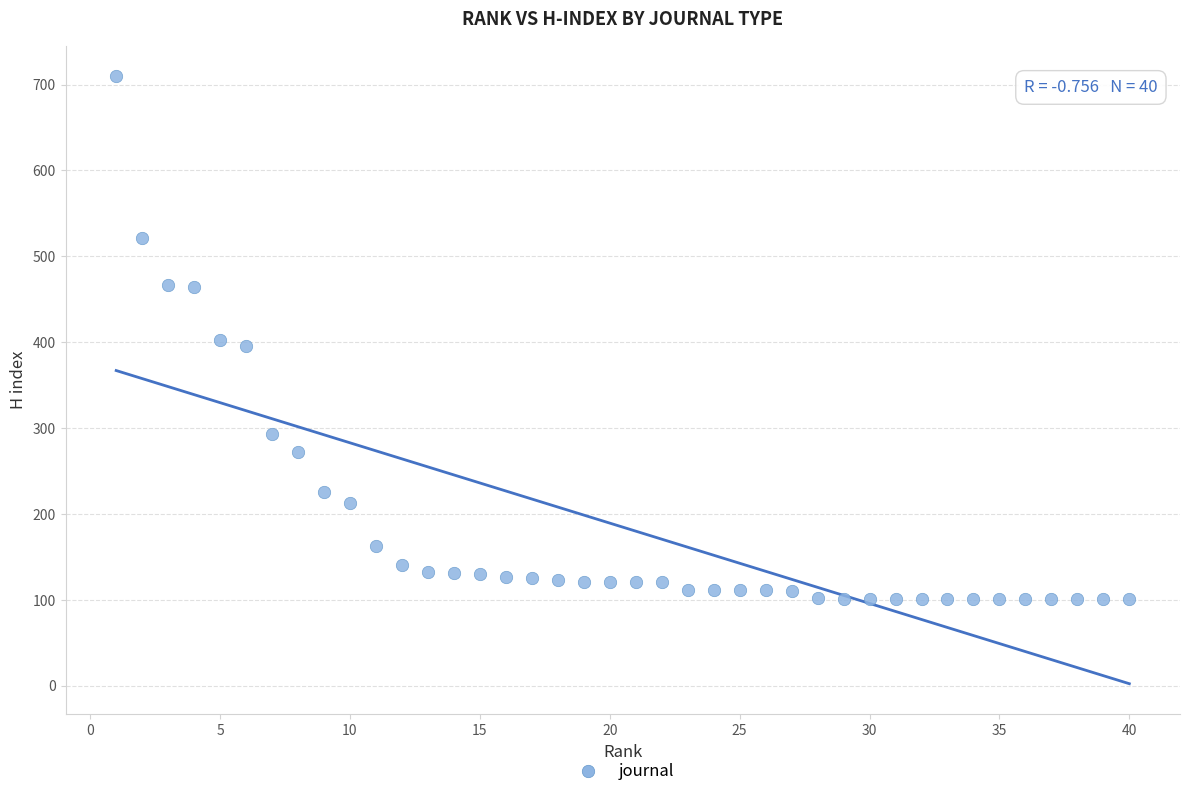

What is the range of Y values (max minus min)?

609